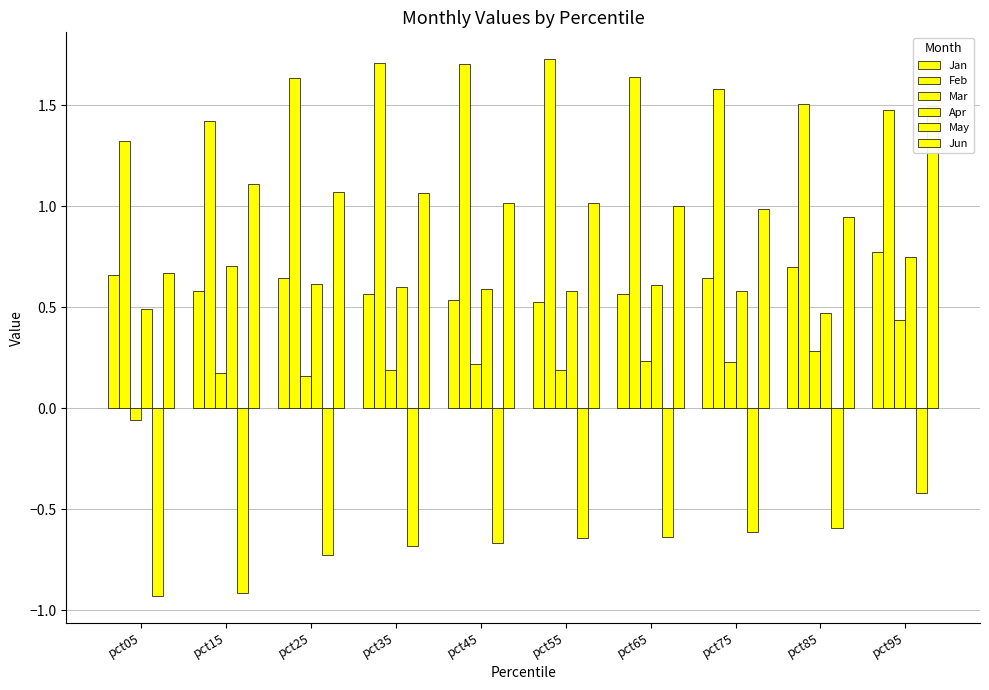

How many bars are there in total?

60